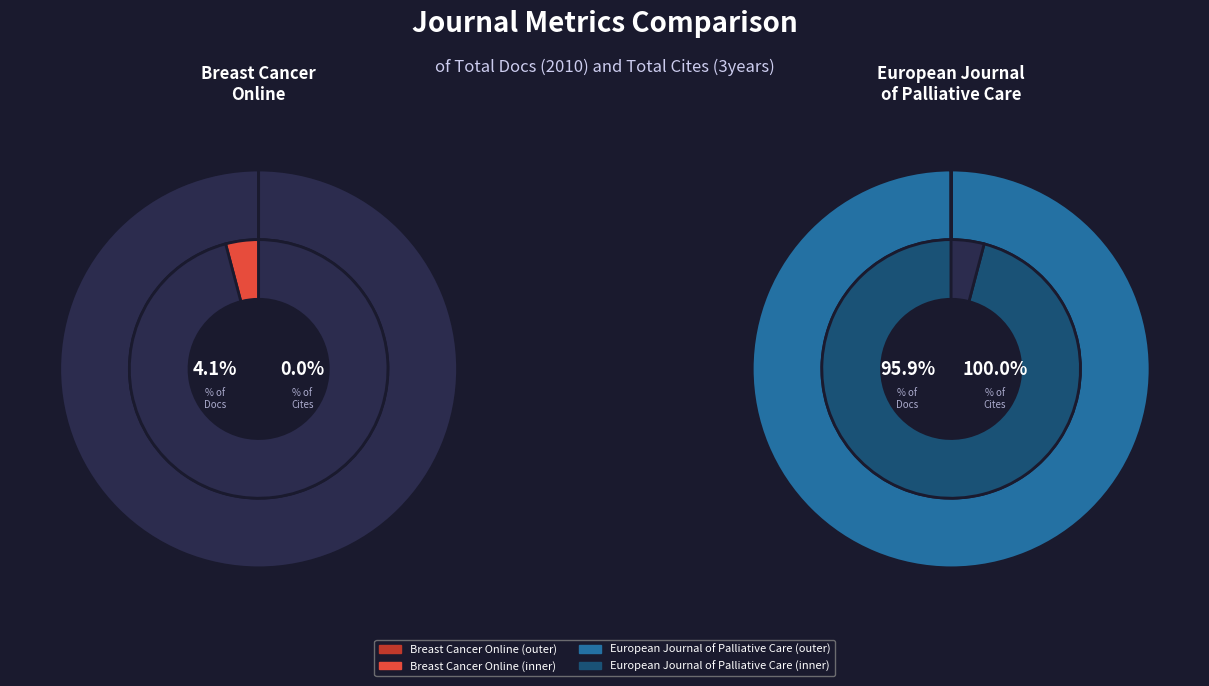

Rank the series by their average value, from lowest to highest.

Total Docs. (2010), Total Cites (3years)